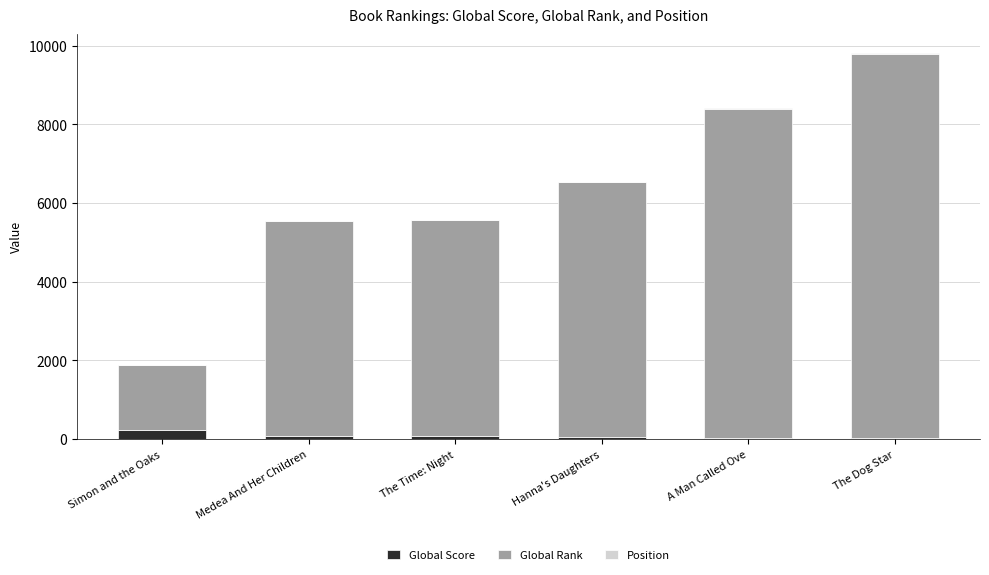

At which category is the sum across all series the highest?

The Dog Star